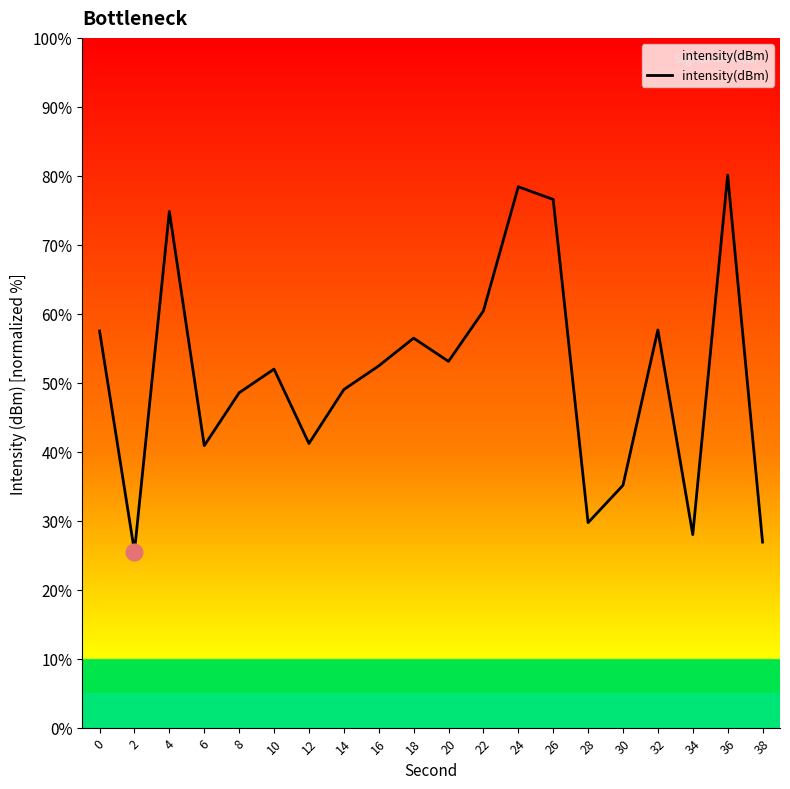

How many lines are shown in the chart?

1